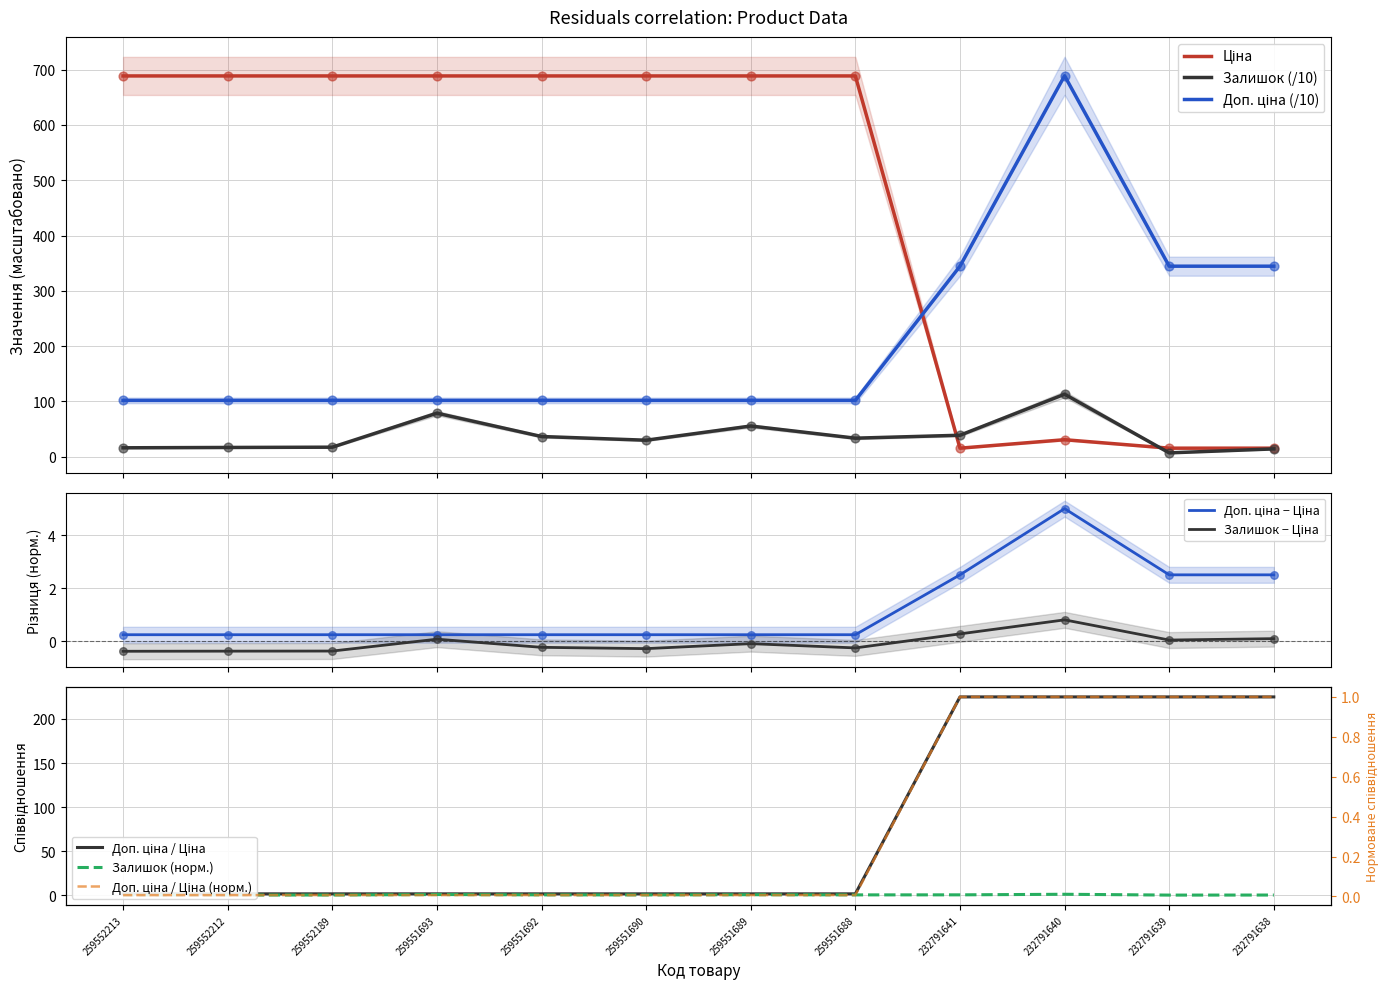

Which series has the largest Y range (max minus min)?

Ціна